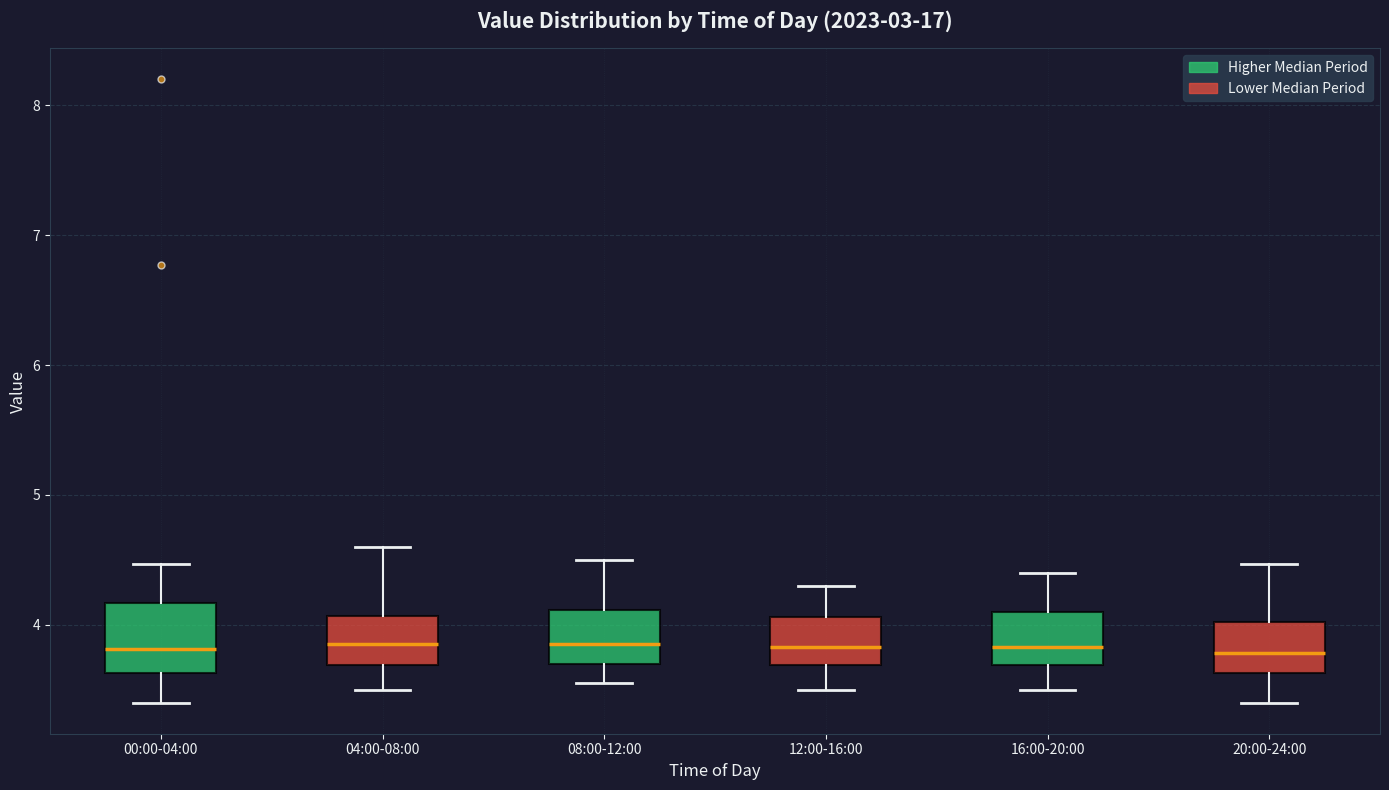

Reading left to right, transcribe this box plot: for each box, give where its median line is, the range the box spans, and where its two whiskers end, as read against the y-axis. The values are not printed on the chart, so give them approximately, as read against the axis.

00:00-04:00: median 3.8, box 3.6 to 4.2, whiskers 3.4 to 4.5
04:00-08:00: median 3.9, box 3.7 to 4.1, whiskers 3.5 to 4.6
08:00-12:00: median 3.9, box 3.7 to 4.1, whiskers 3.6 to 4.5
12:00-16:00: median 3.8, box 3.7 to 4.1, whiskers 3.5 to 4.3
16:00-20:00: median 3.8, box 3.7 to 4.1, whiskers 3.5 to 4.4
20:00-24:00: median 3.8, box 3.6 to 4.0, whiskers 3.4 to 4.5